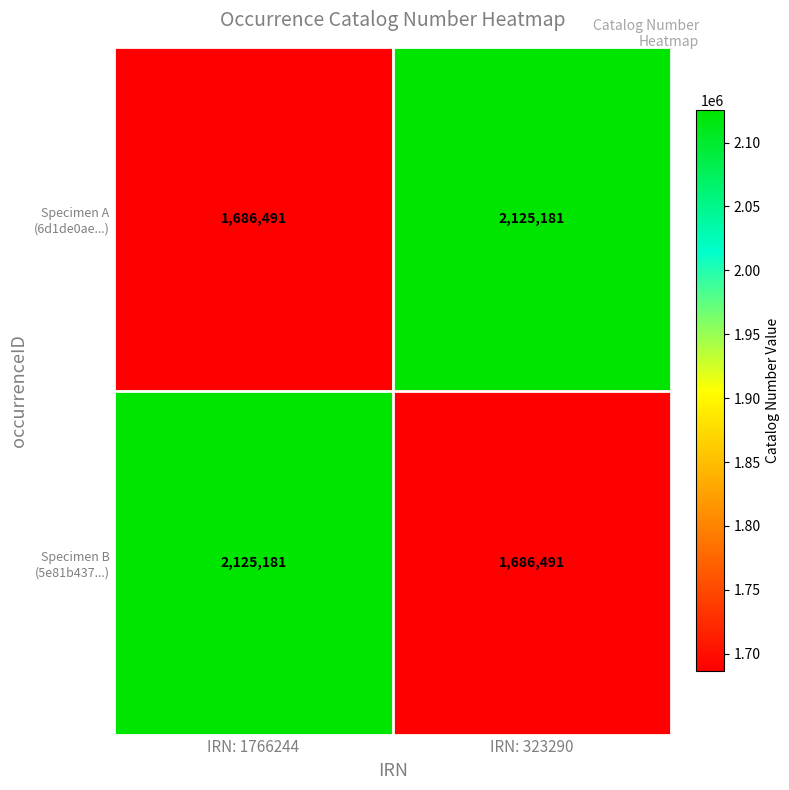

What is the spread (max minus min) of values at IRN: 323290?

438690